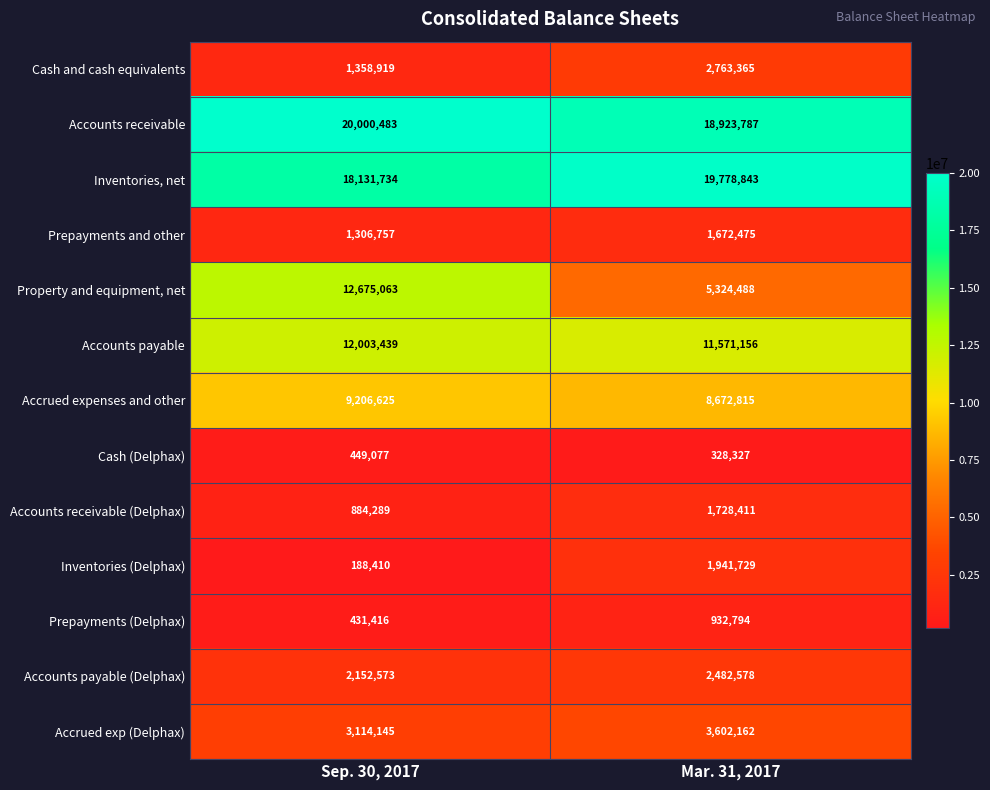

Reading left to right, transcribe all the data shown in this chart.

Cash and cash equivalents: 1358919	2763365
Accounts receivable: 20000483	18923787
Inventories, net: 18131734	19778843
Prepayments and other: 1306757	1672475
Property and equipment, net: 12675063	5324488
Accounts payable: 12003439	11571156
Accrued expenses and other: 9206625	8672815
Cash (Delphax): 449077	328327
Accounts receivable (Delphax): 884289	1728411
Inventories (Delphax): 188410	1941729
Prepayments (Delphax): 431416	932794
Accounts payable (Delphax): 2152573	2482578
Accrued exp (Delphax): 3114145	3602162